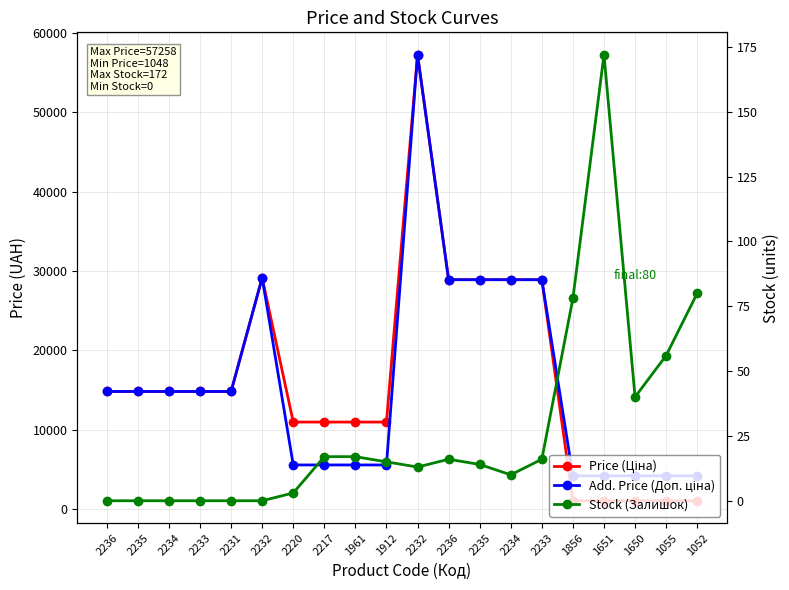

Which series has the largest range (max minus min)?

Price (Ціна)